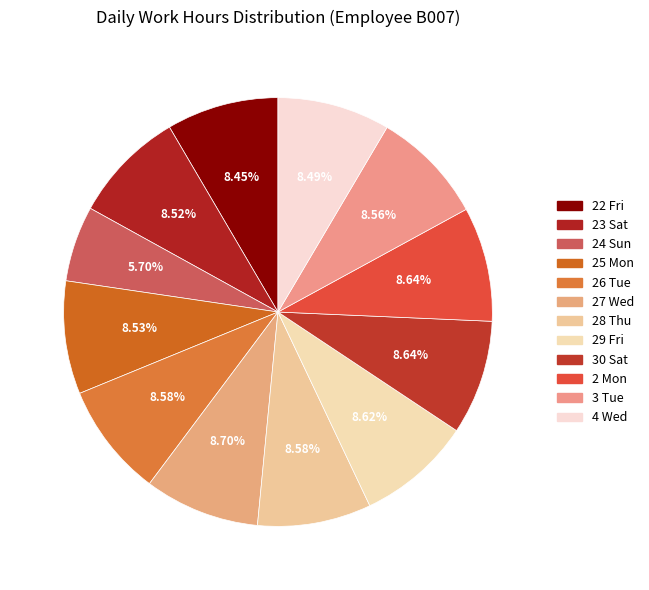

How many segments does this pie chart have?

12